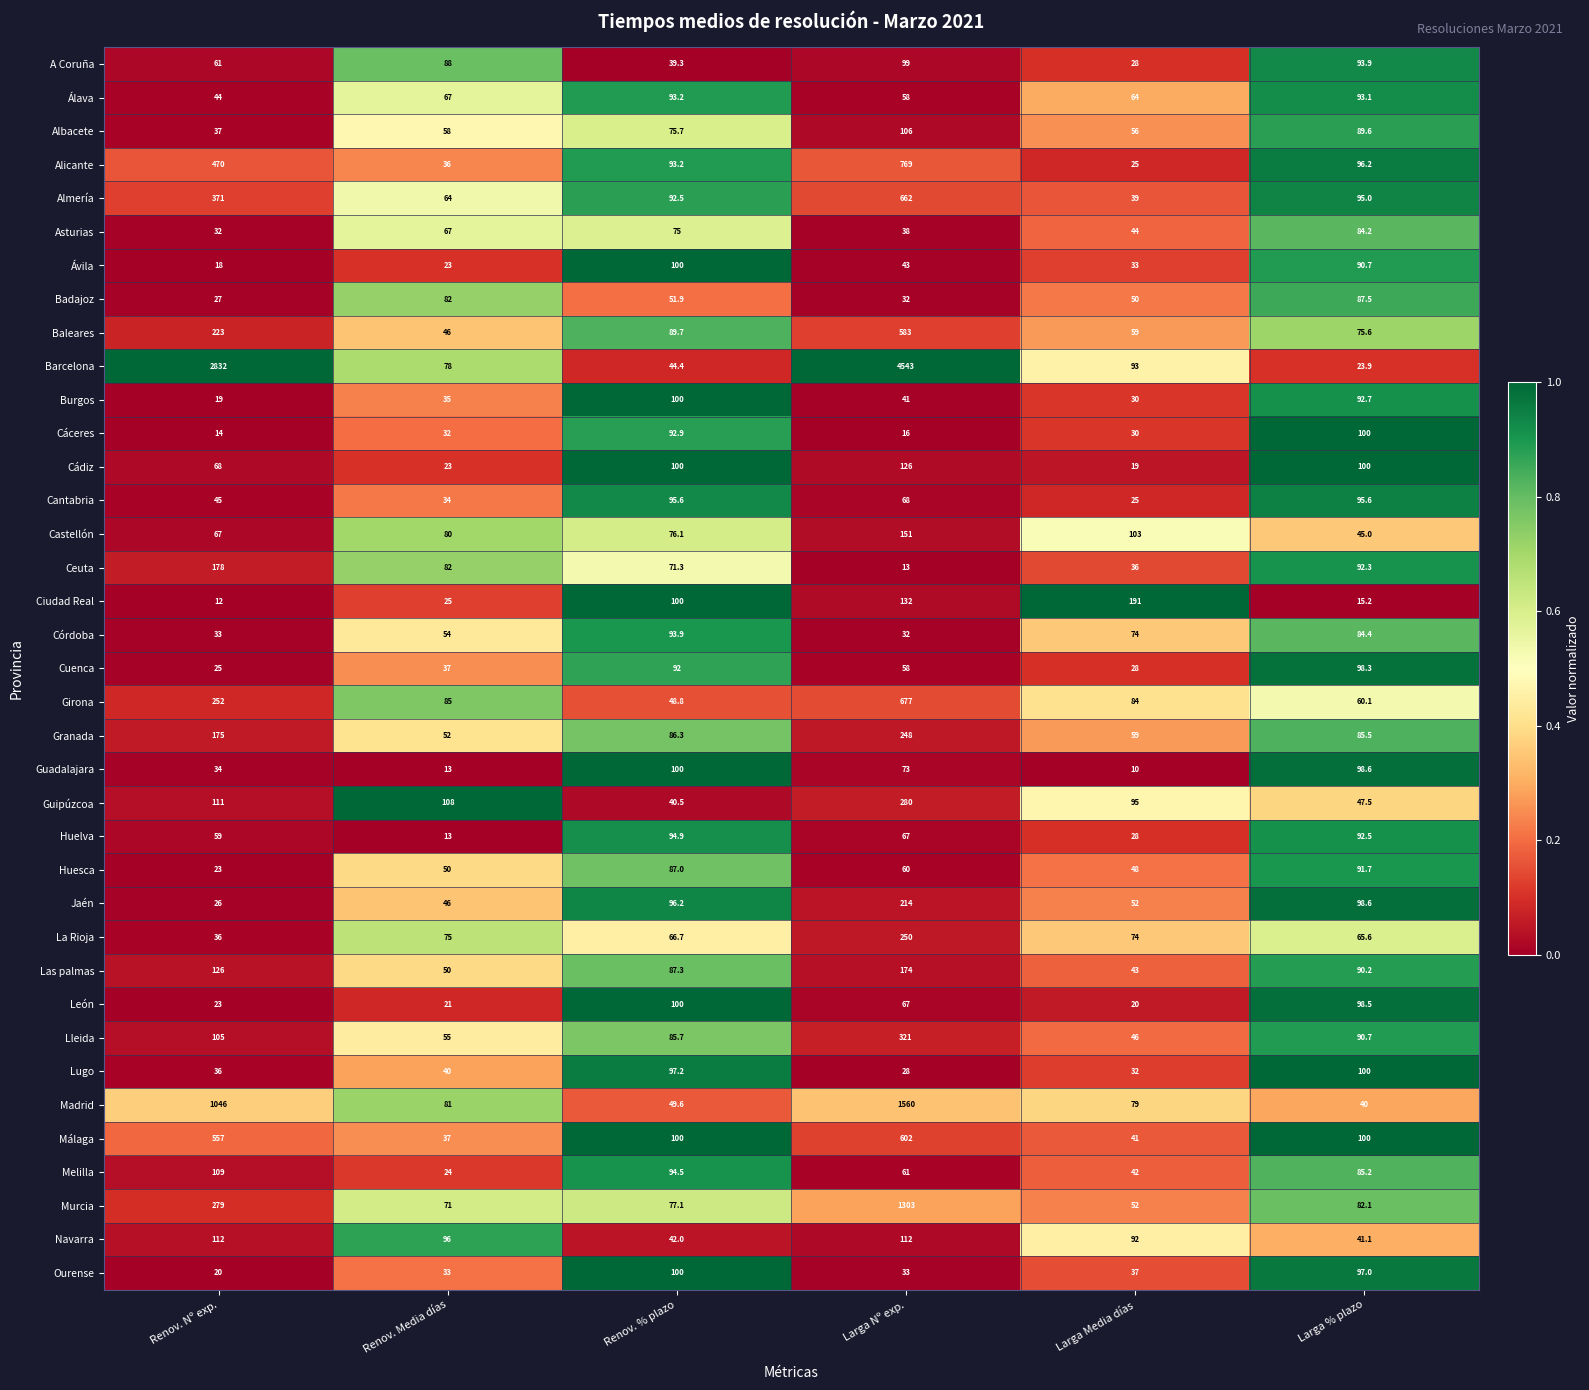

Which series changed the most between Renov. Nº exp. and Larga Nº exp.?

Barcelona